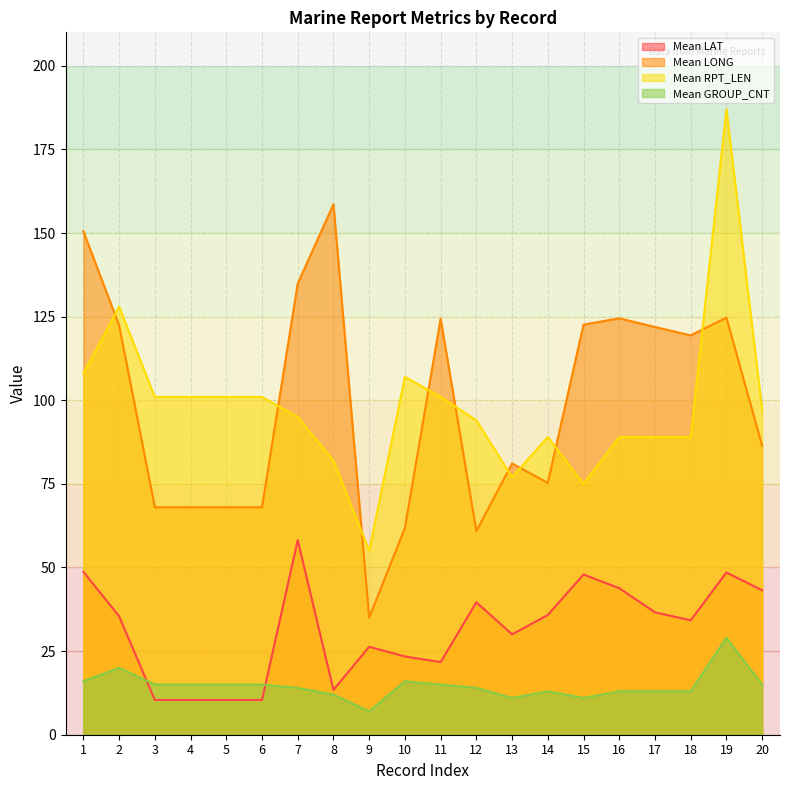

What is the sum of the Mean LAT values at 17 and 13?

66.6